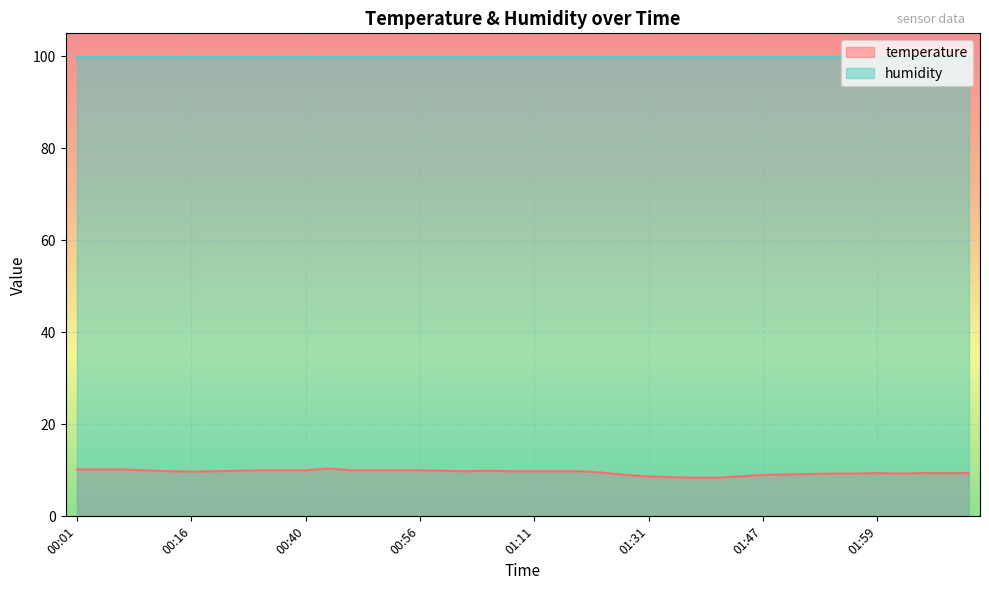

What is the label of the 25th point from the left?

01:29